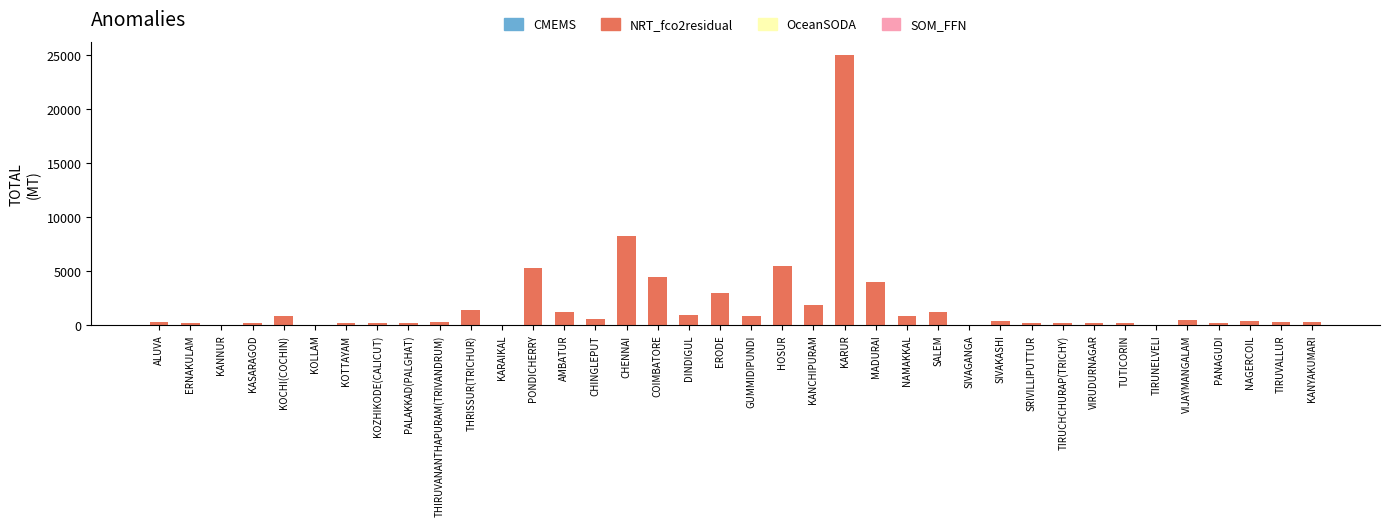

The value at KOCHI(COCHIN) is 800. True or false?

True